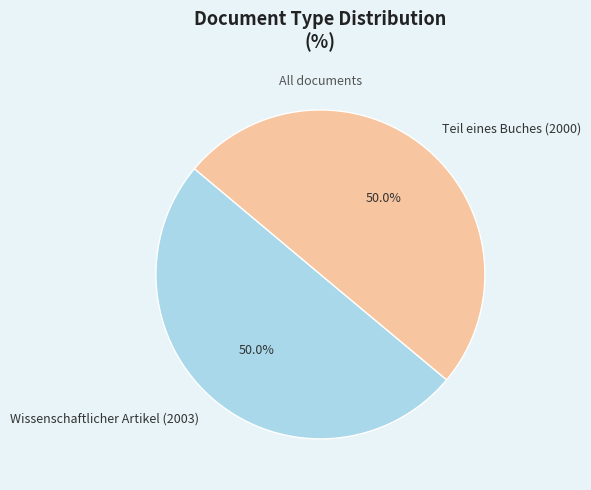

What portion of the pie excludes Teil eines Buches (2000)?

50.0%